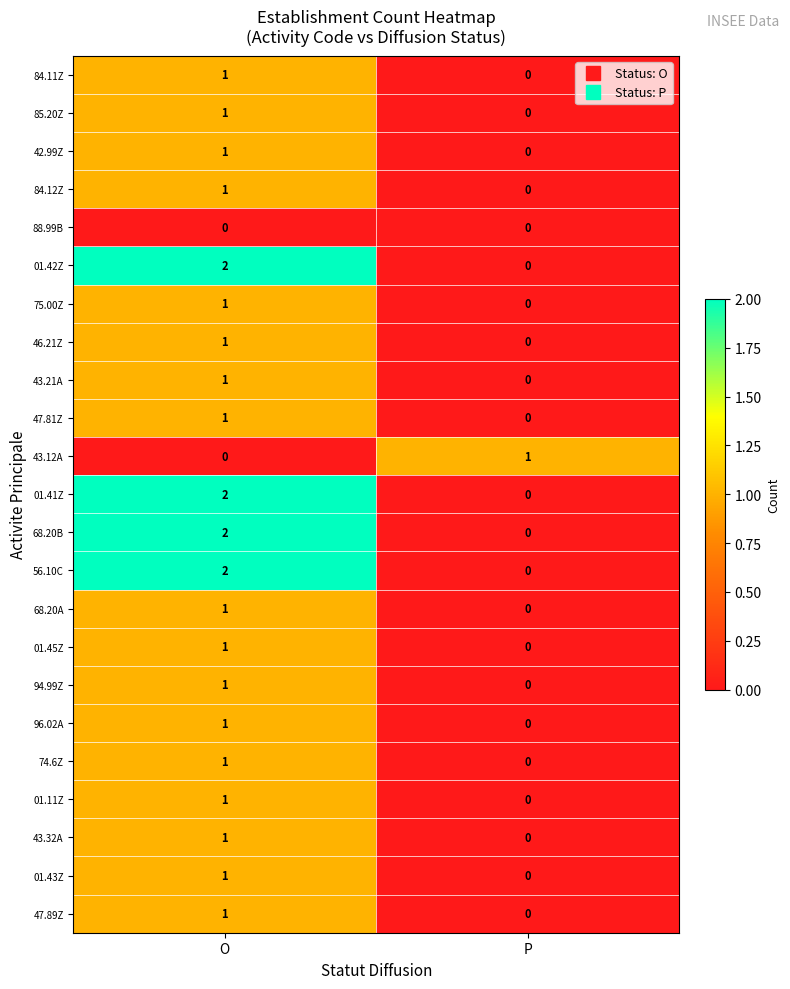

Rank the categories by 43.12A value from lowest to highest.

O, P